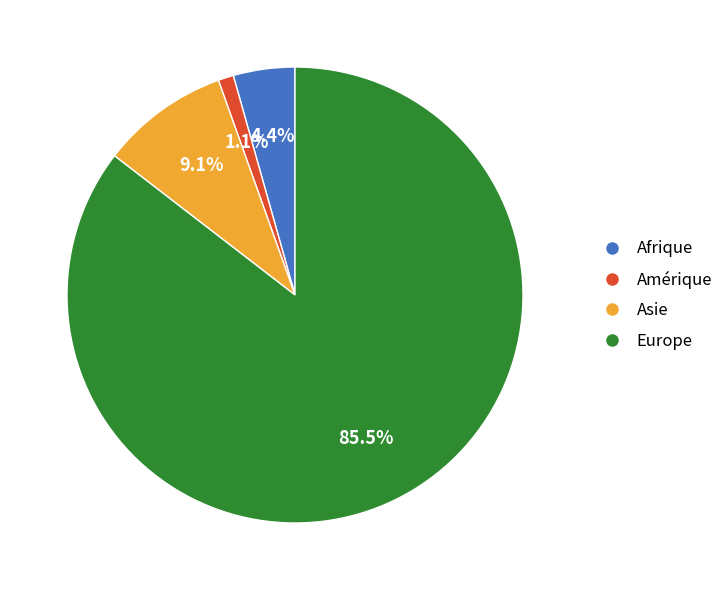

Is the sum of Afrique and Asie greater than half?

No